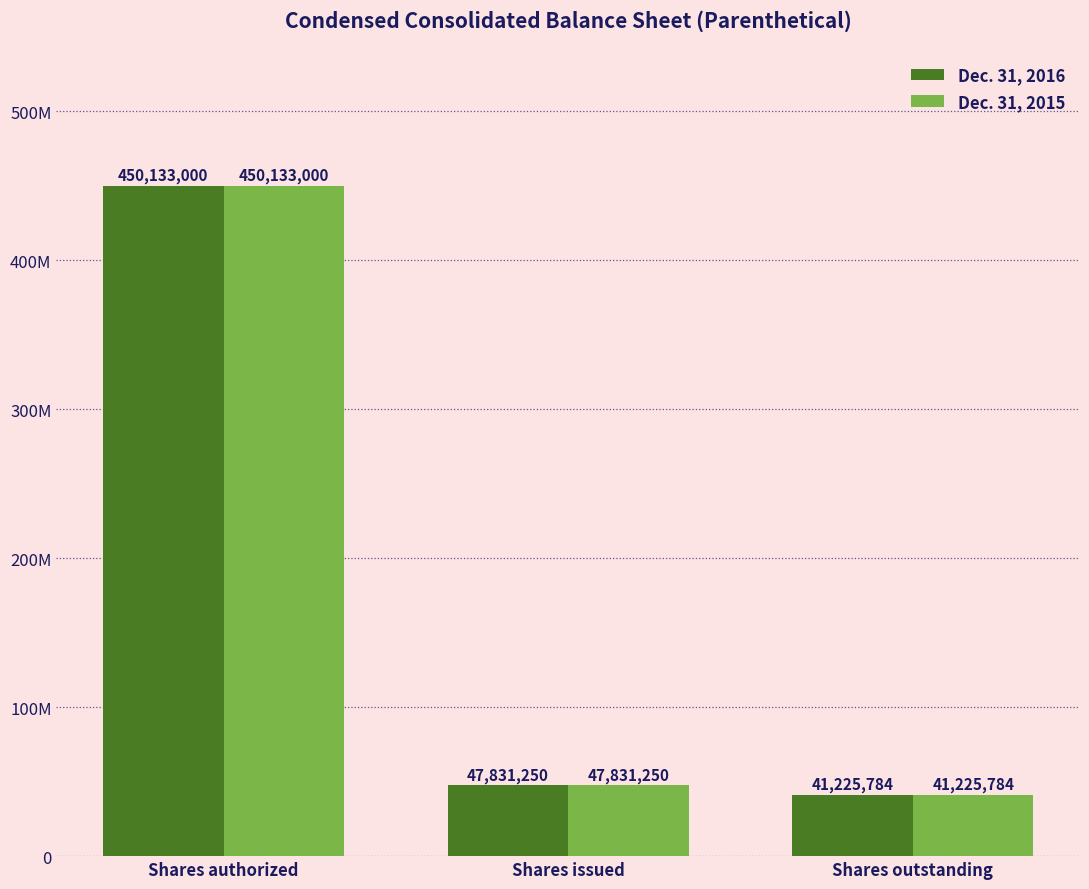

Which label corresponds to the smallest value in the chart?

Shares outstanding